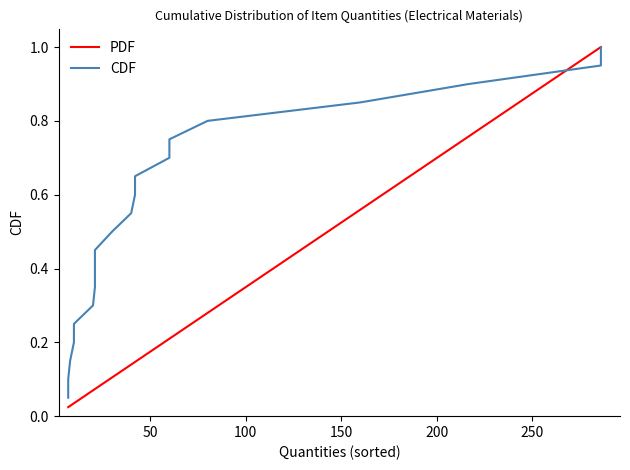

How many lines are shown in the chart?

2